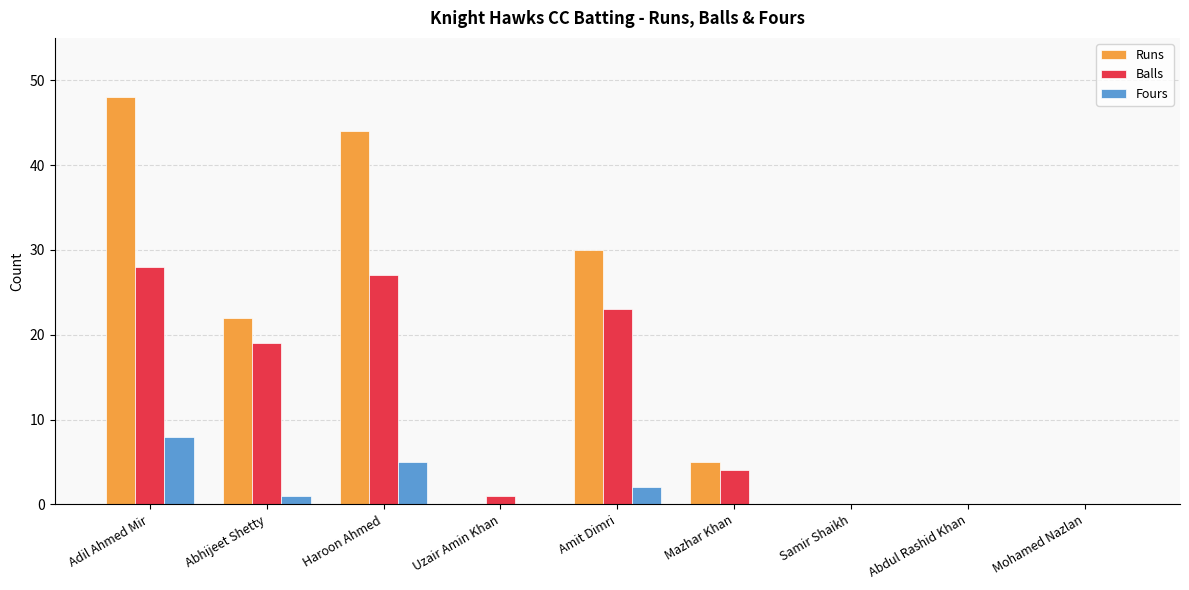

How many groups of bars are there?

9